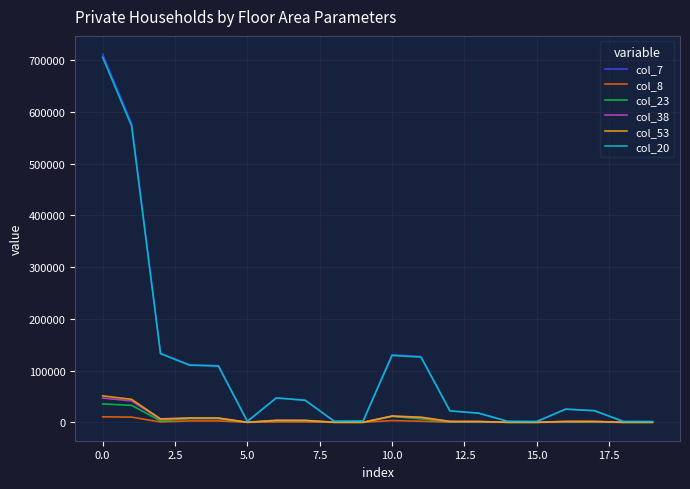

Which series has the largest range (max minus min)?

col_7